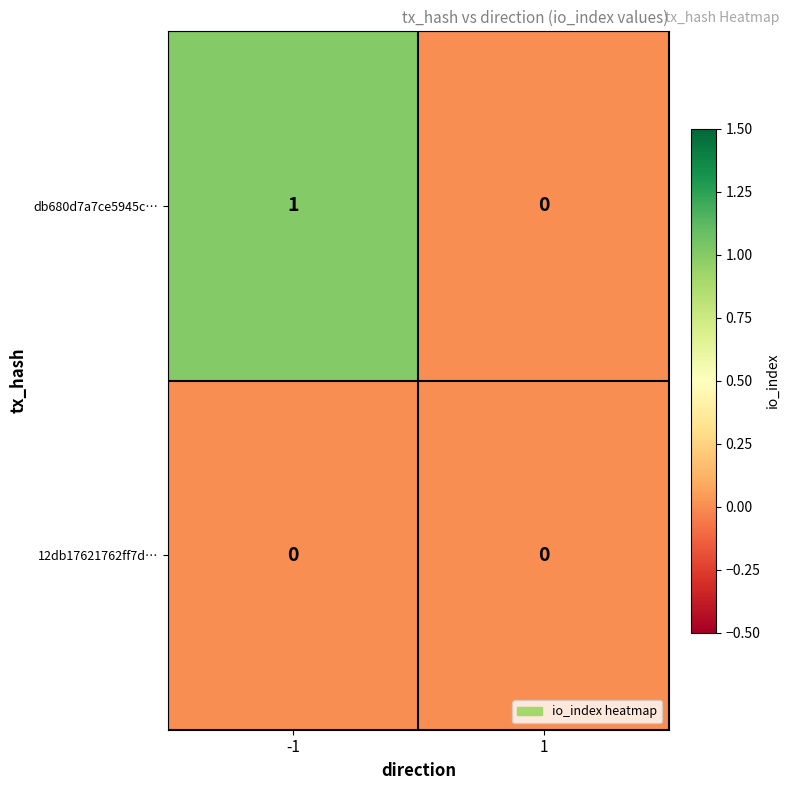

The 12db17621762ff7d… series shows 0 at 1. True or false?

True